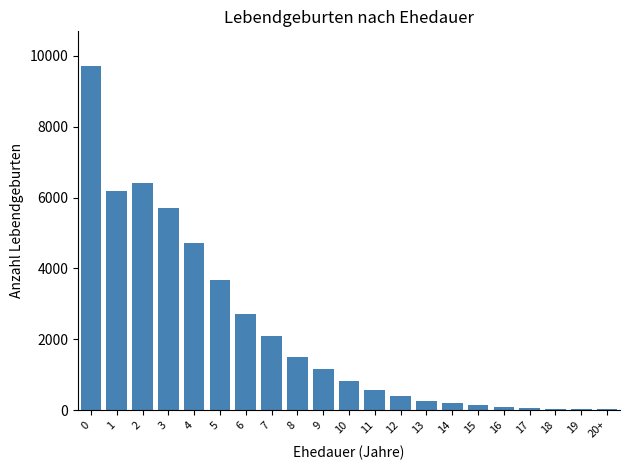

What is the sum of all values?

46508